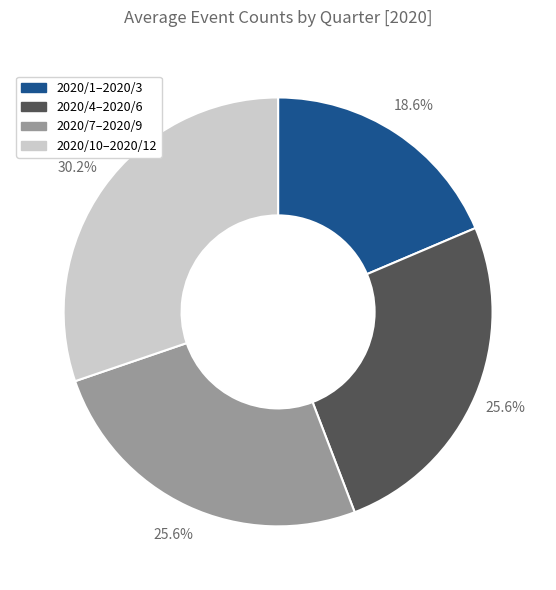

Between 2020/10–2020/12 and 2020/4–2020/6, which is larger?

2020/10–2020/12